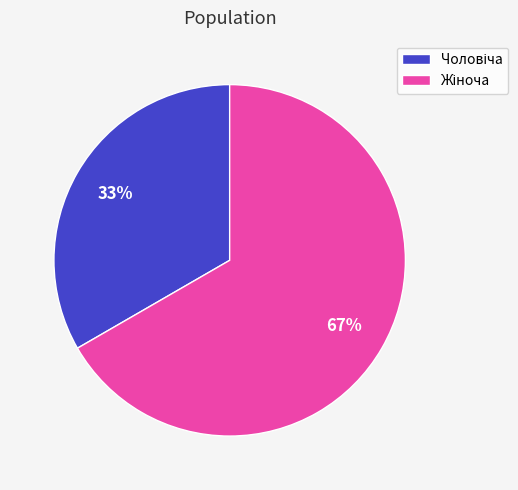

Does any single category account for the majority?

Yes